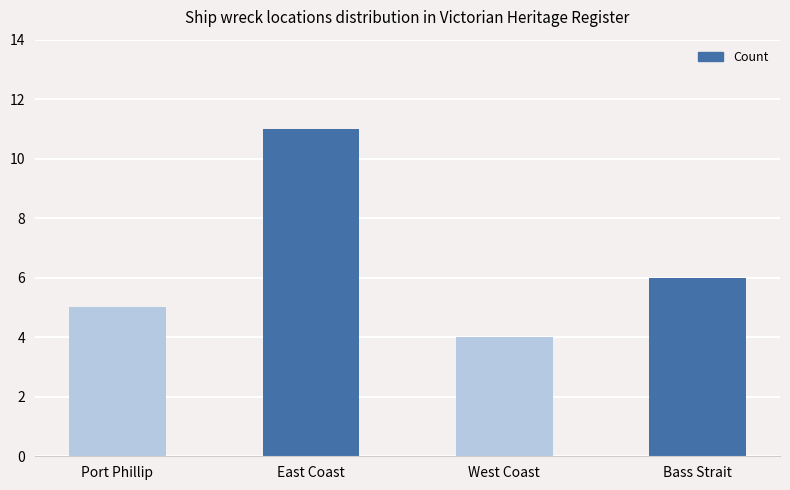

Count the values in the range 5 to 11.

3